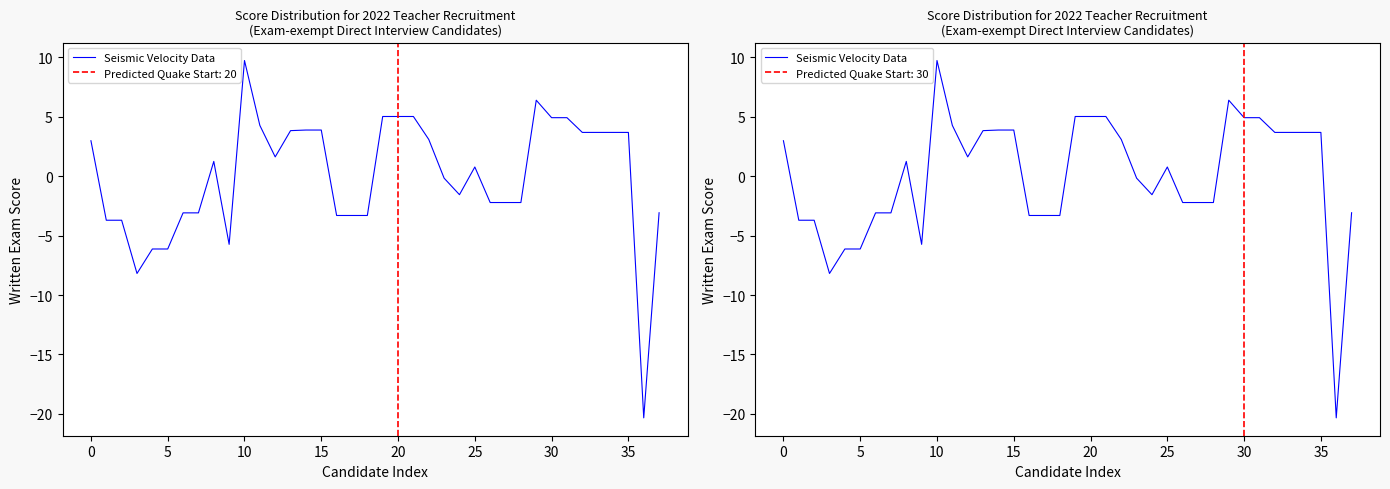

Is it true that the value at 27 is -1.1?

False